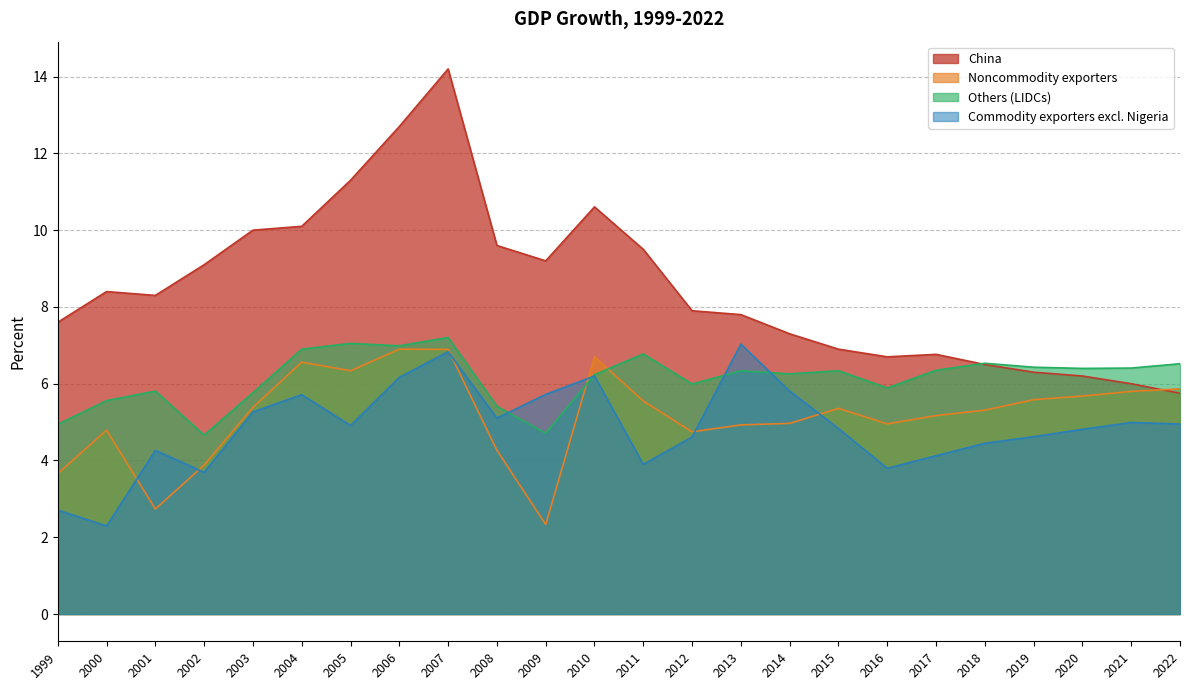

At which category is the sum across all series the highest?

2007